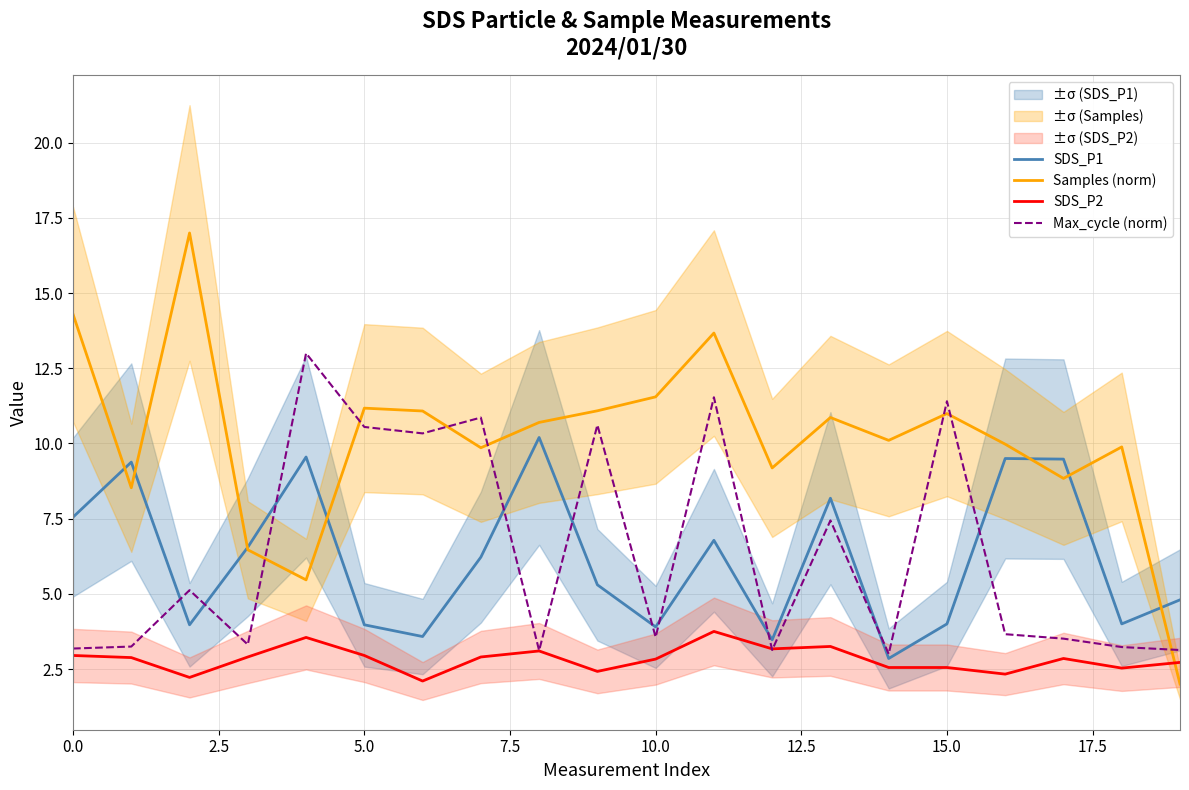

True or false: SDS_P1 and Samples (norm) cross at least once.

True